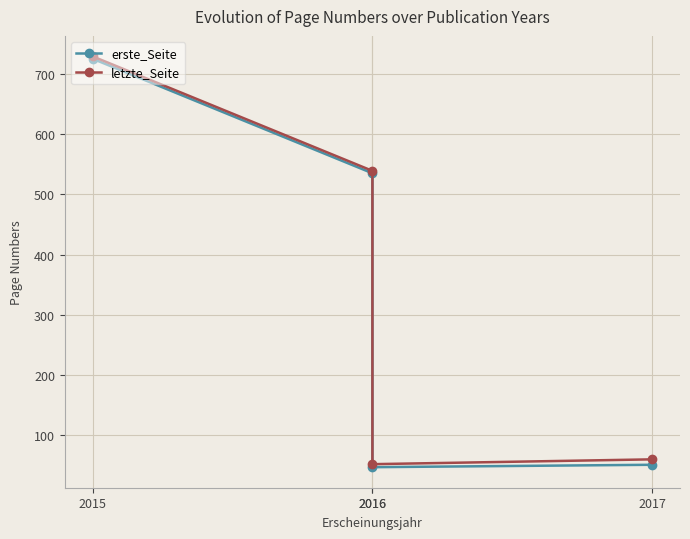

What is the difference between the maximum and minimum values in the letzte_Seite series?

677